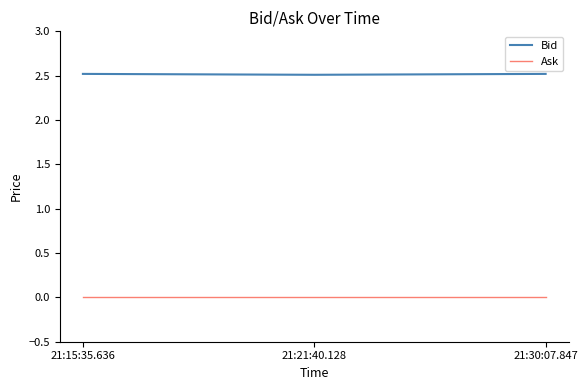

Rank the series at 21:21:40.128 from lowest to highest value.

Ask, Bid